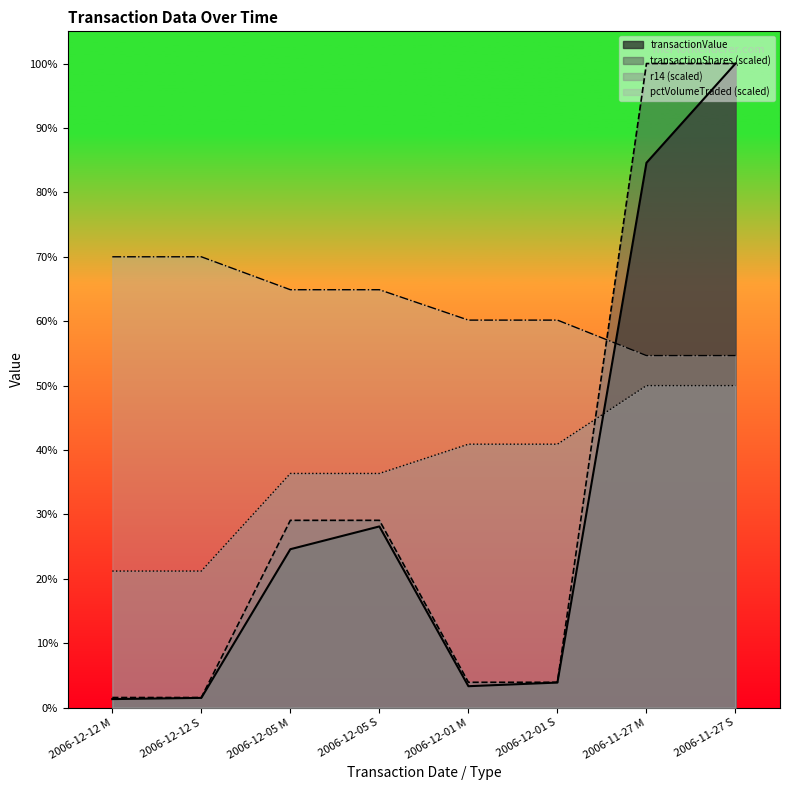

What is the spread (max minus min) of values at 2006-12-12 M?

22128.9